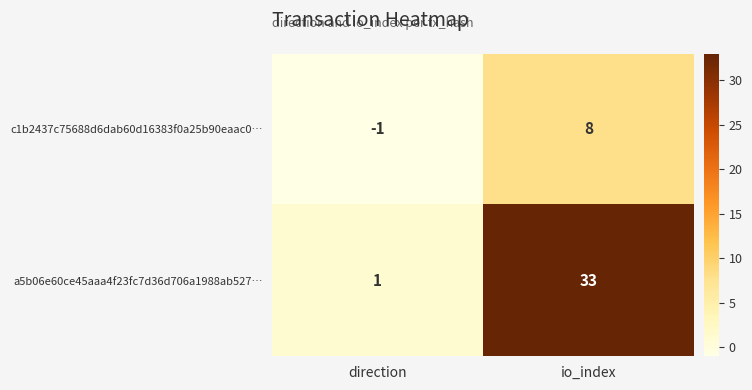

Where is c1b2437c75688d6dab60d16383f0a25b90eaac0… nearest to the value 3?

direction